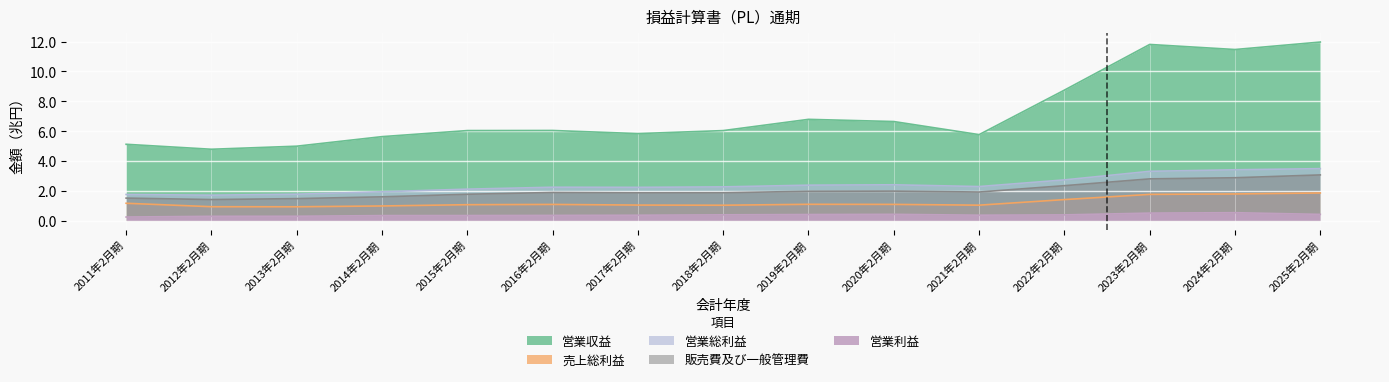

Rank the categories by 営業収益 value from lowest to highest.

2012年2月期, 2013年2月期, 2011年2月期, 2014年2月期, 2021年2月期, 2017年2月期, 2018年2月期, 2015年2月期, 2016年2月期, 2020年2月期, 2019年2月期, 2022年2月期, 2024年2月期, 2023年2月期, 2025年2月期